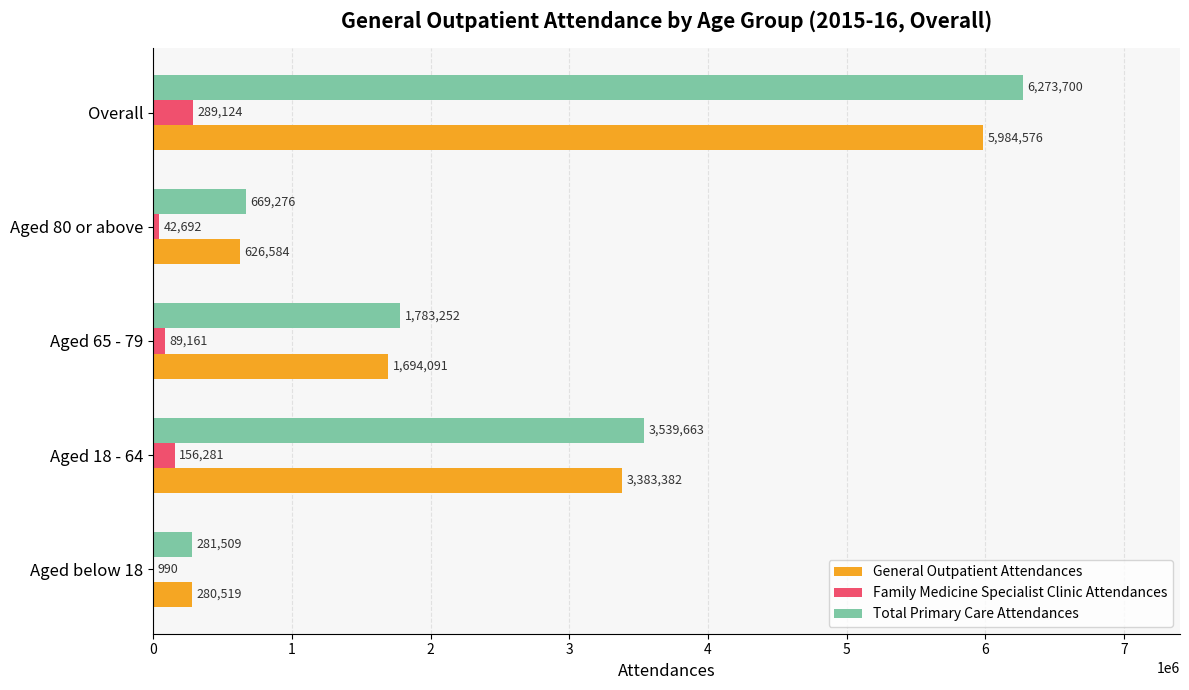

How many data points does each series have?

5